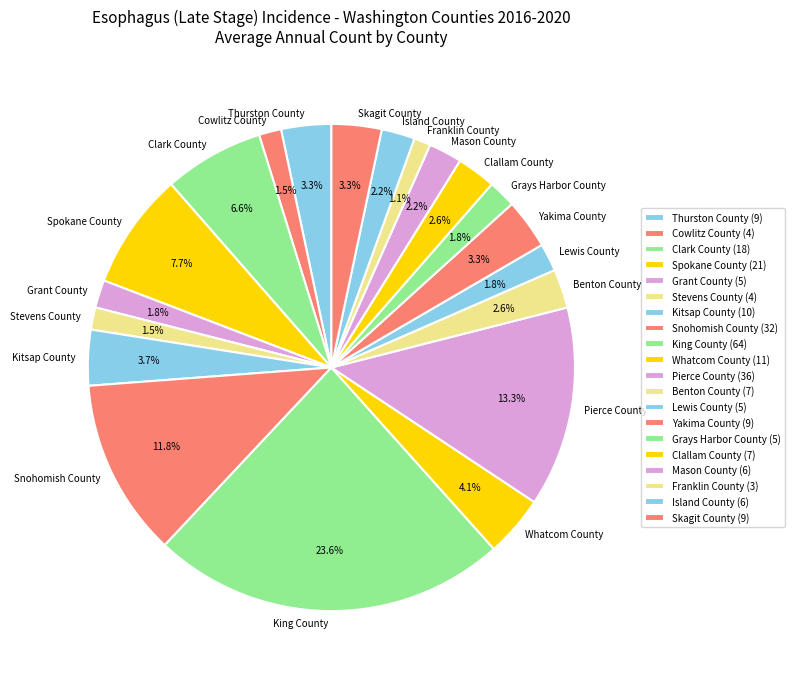

How many segments does this pie chart have?

20